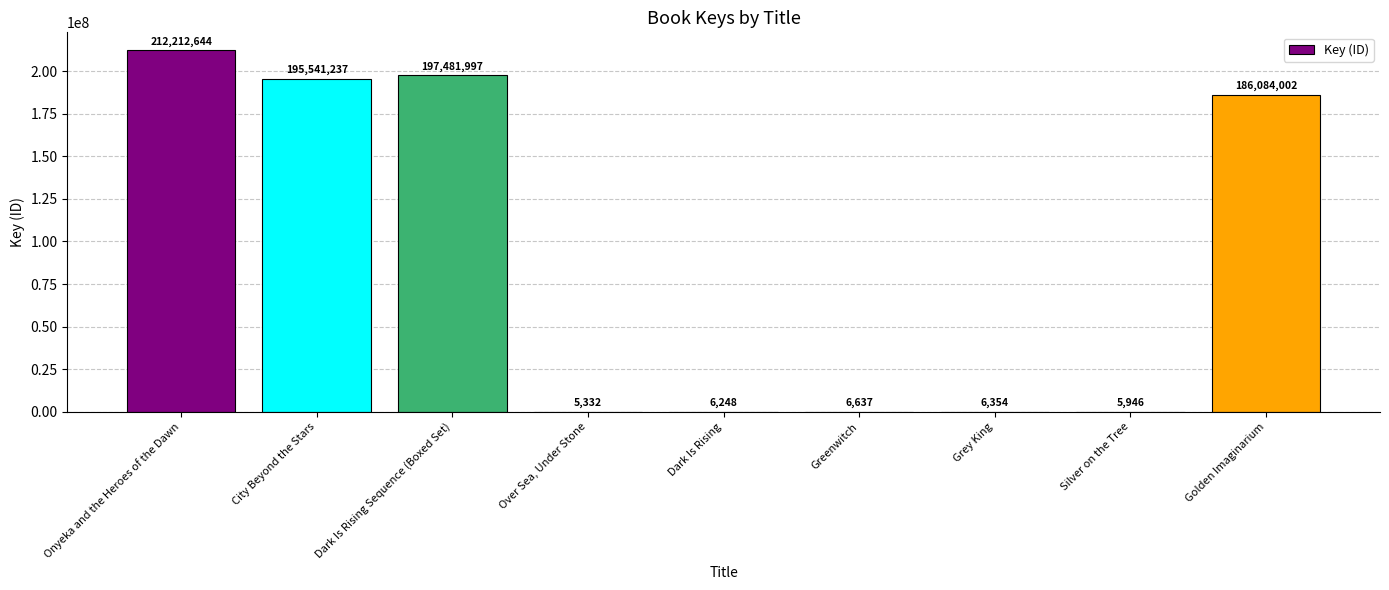

What is the difference between the values at Over Sea, Under Stone and Grey King?

1022